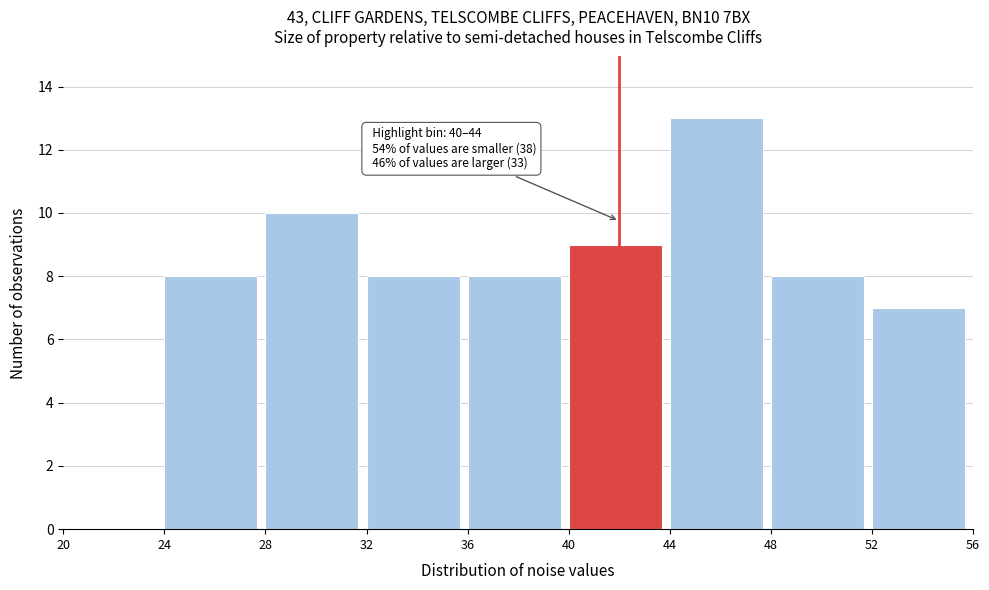

Over which range of the x-axis is the bar tallest?

44 to 48